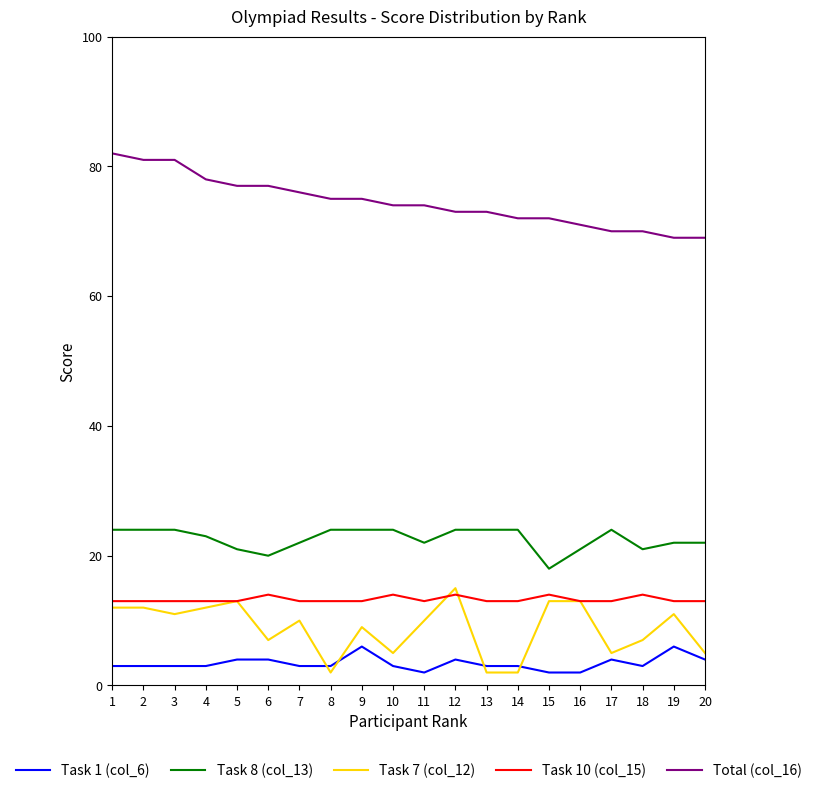

Reading right to left, transcribe all the data shown in this chart.

Task 1 (col_6): 4	6	3	4	2	2	3	3	4	2	3	6	3	3	4	4	3	3	3	3
Task 8 (col_13): 22	22	21	24	21	18	24	24	24	22	24	24	24	22	20	21	23	24	24	24
Task 7 (col_12): 5	11	7	5	13	13	2	2	15	10	5	9	2	10	7	13	12	11	12	12
Task 10 (col_15): 13	13	14	13	13	14	13	13	14	13	14	13	13	13	14	13	13	13	13	13
Total (col_16): 69	69	70	70	71	72	72	73	73	74	74	75	75	76	77	77	78	81	81	82